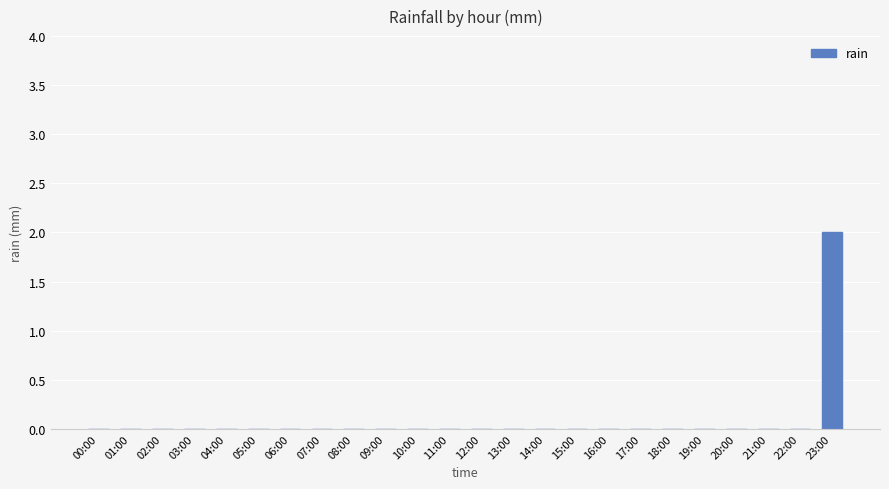

Are the bars horizontal?

No